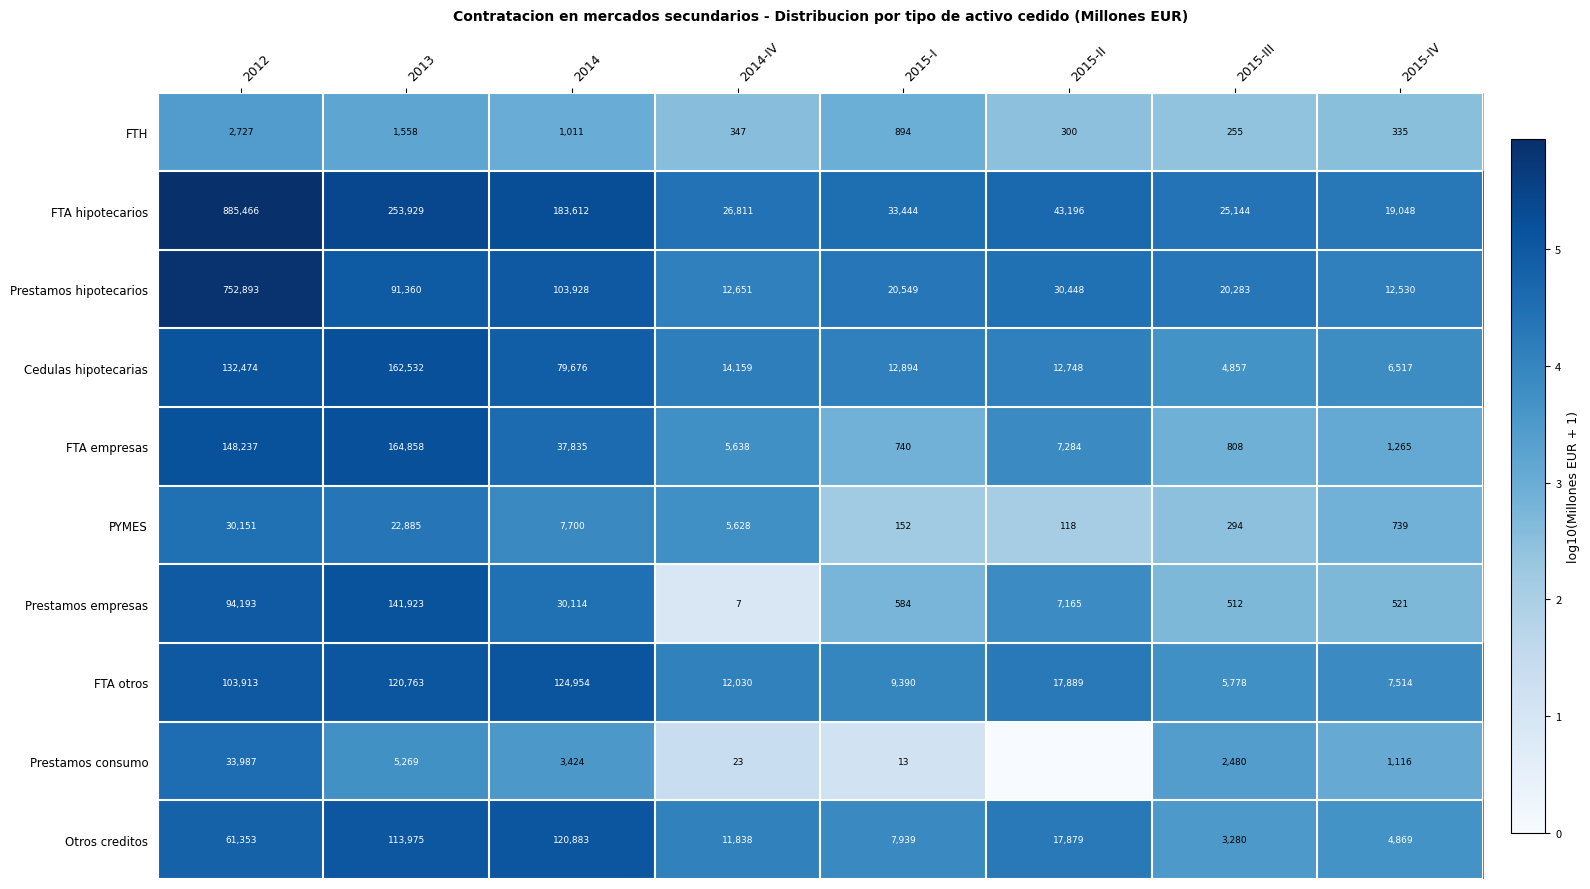

What is the maximum value shown in the chart?

5.9